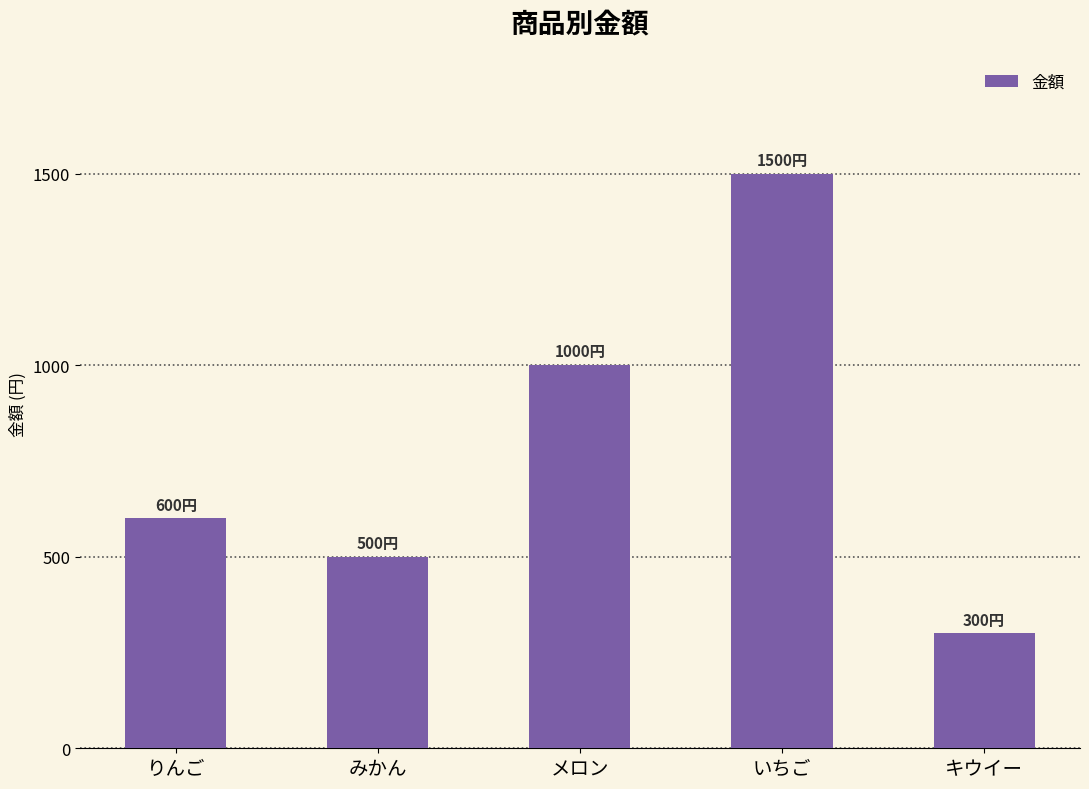

List the labels in order of value, largest first.

いちご, メロン, りんご, みかん, キウイー